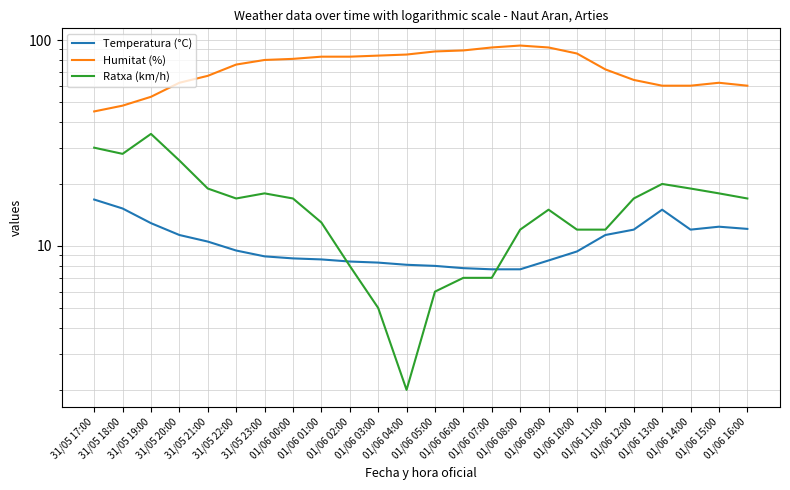

How many lines are shown in the chart?

3